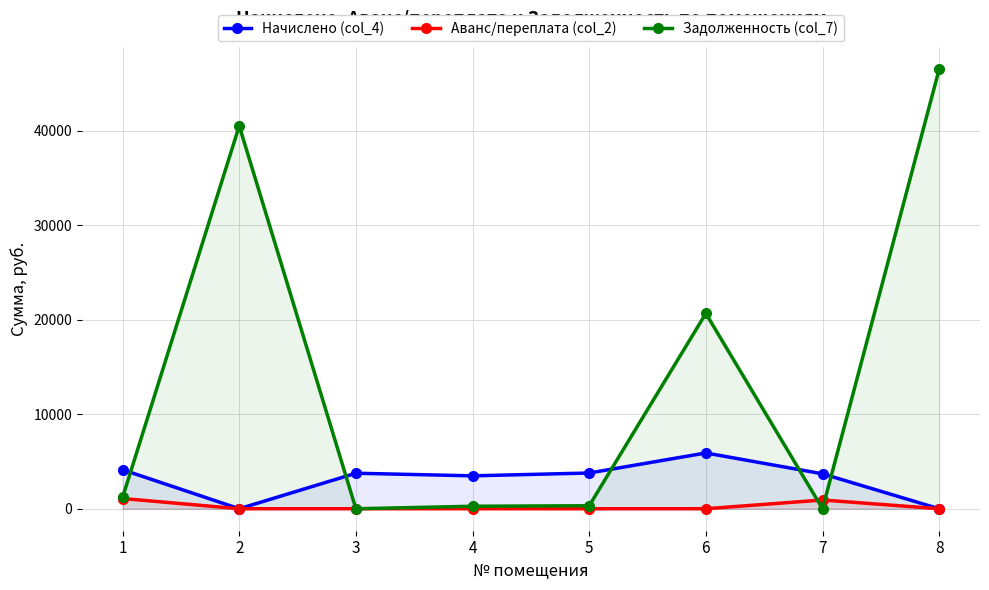

Is it true that Начислено (col_4) equals 0.0 at 2?

True